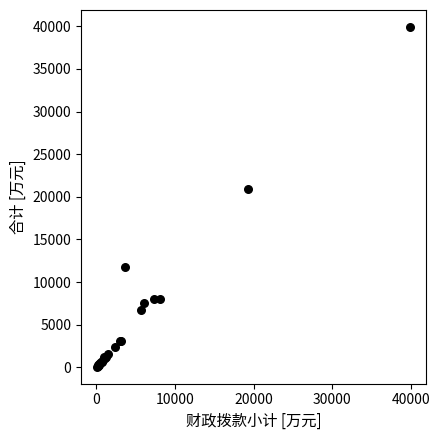

What Y value in the scatter plot is closest to 19994?

20915.9